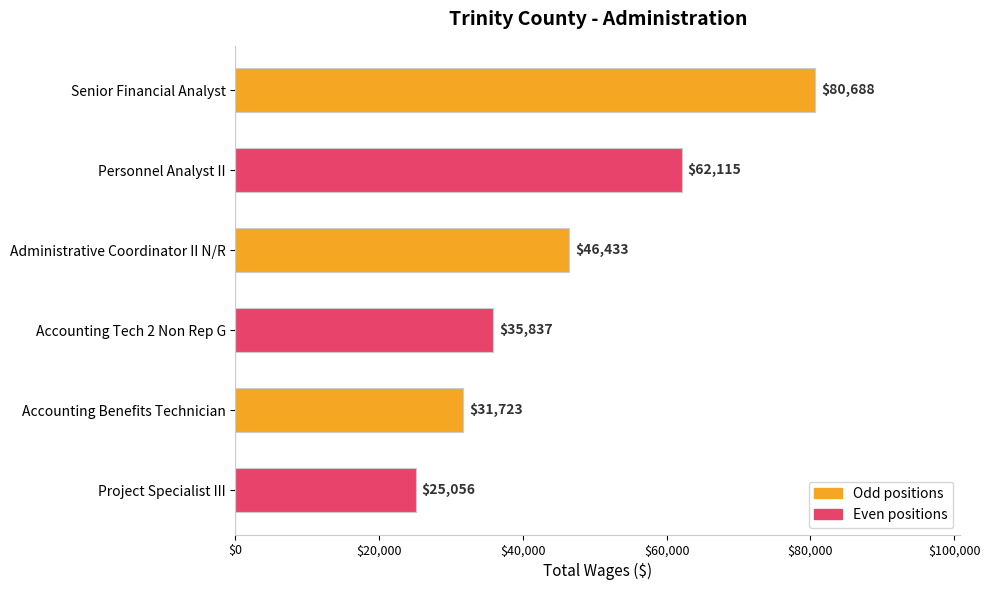

Between Accounting Tech 2 Non Rep G and Accounting Benefits Technician, which is larger?

Accounting Tech 2 Non Rep G